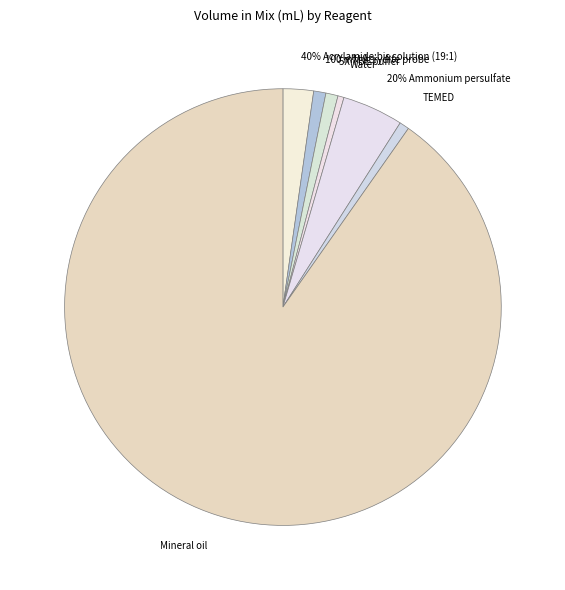

Is it true that 5X TBE buffer is 11% of the pie?

False